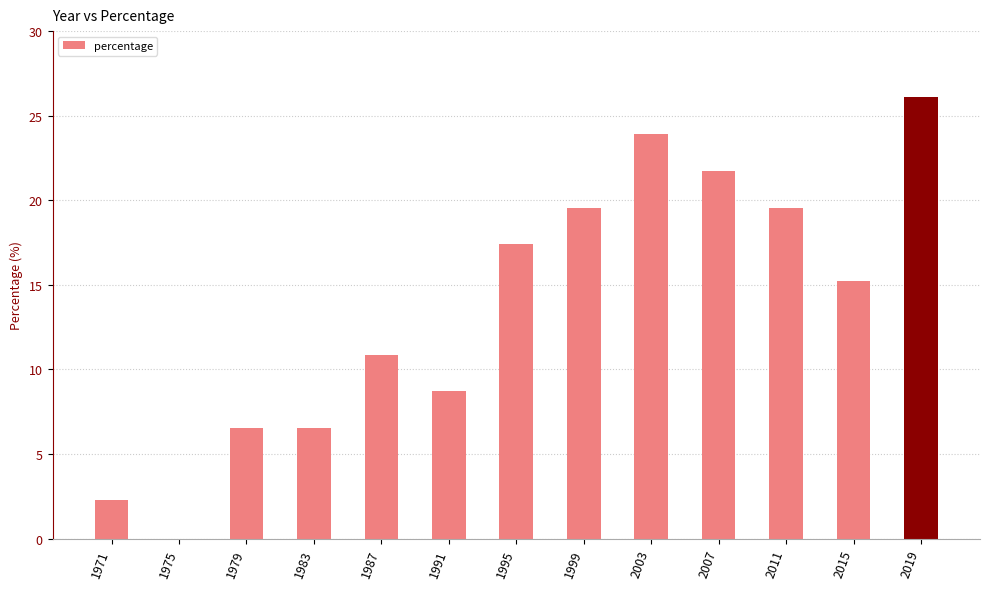

Which category has the highest value across all series?

2019